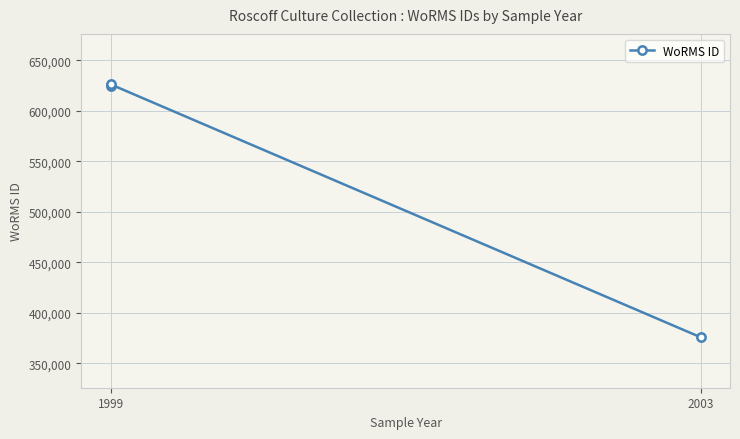

How many categories are shown in the chart?

3